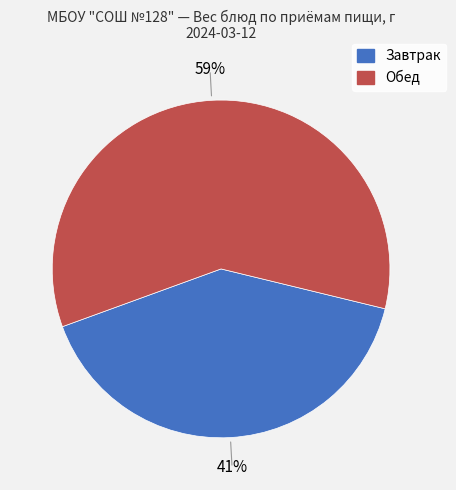

Does any single category account for the majority?

Yes